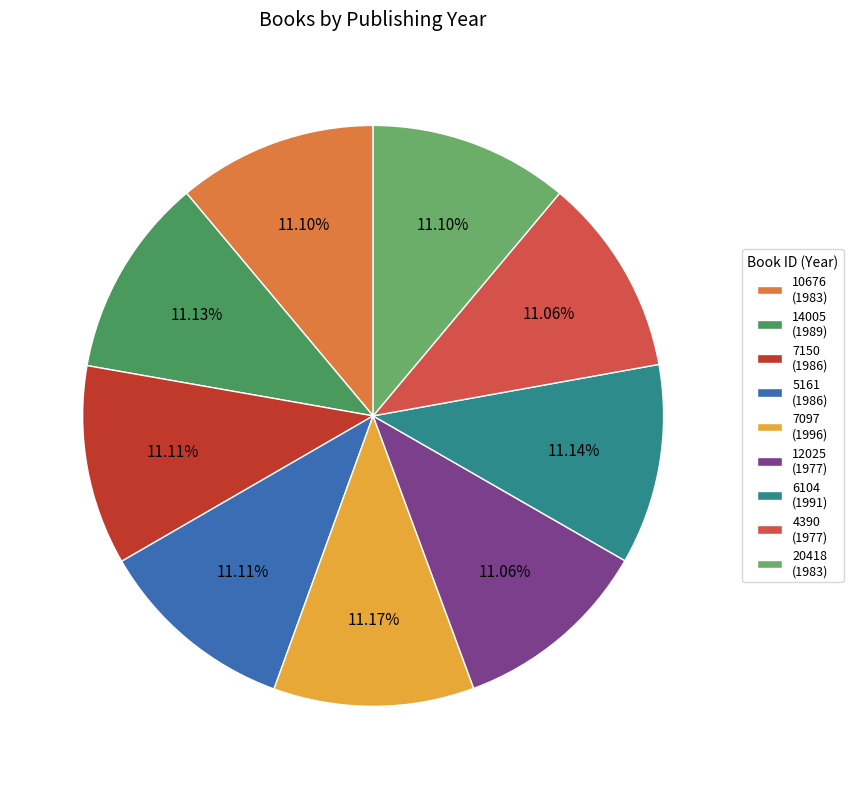

Which slice is the largest?

Интимно (7097)